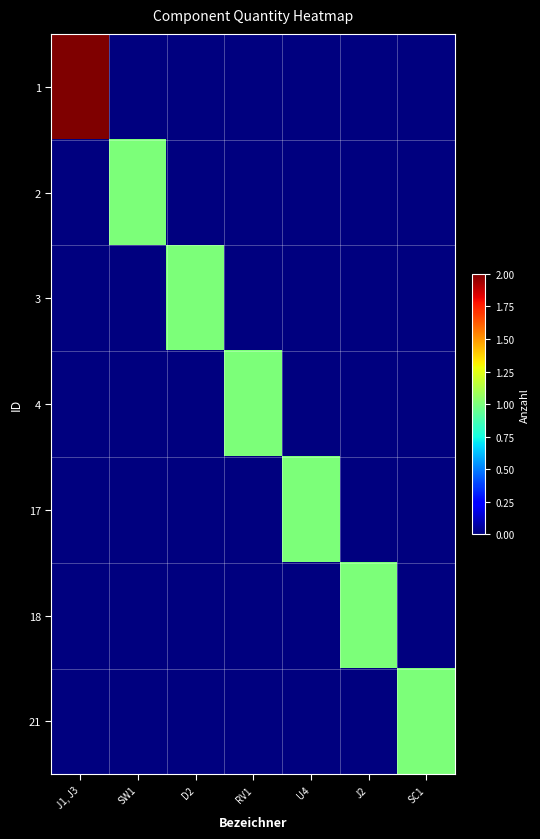

Which series has the largest total across all categories?

1